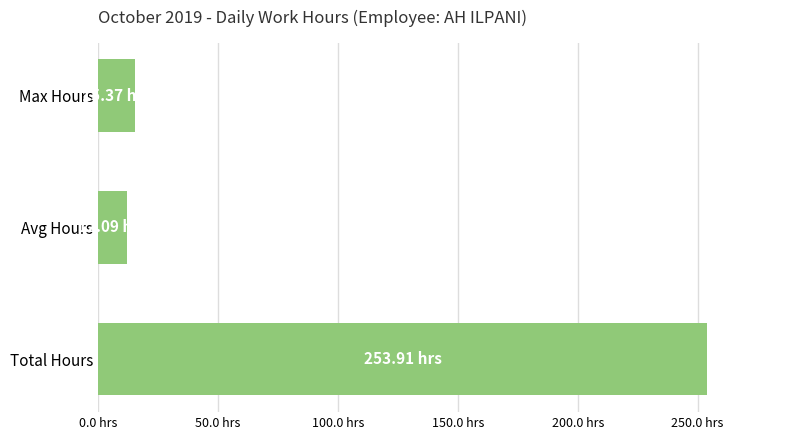

Count the number of data series in this chart.

1